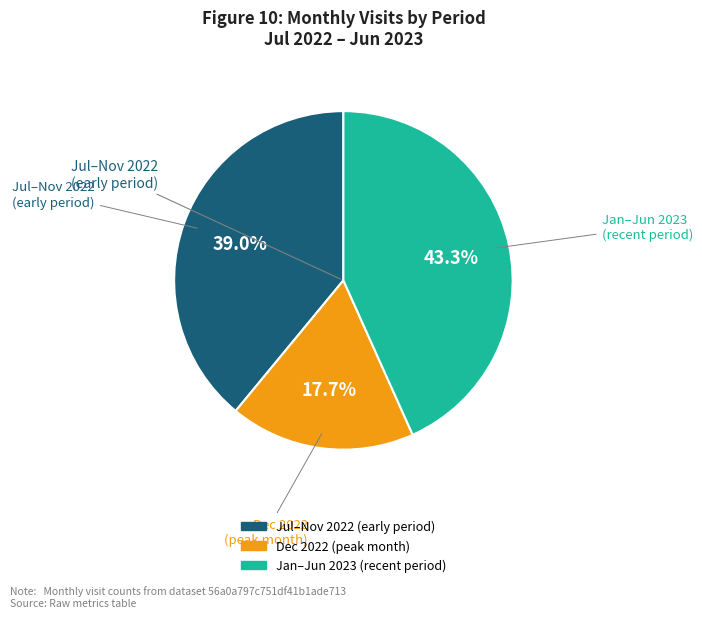

Is there any slice that represents more than half of the pie?

No